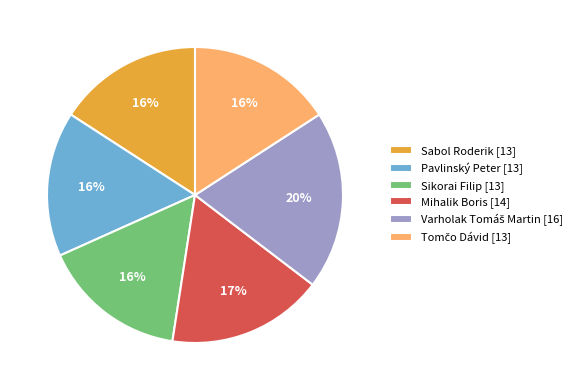

What is the ratio of the value at Sabol Roderik to the value at Sikorai Filip?

1.0